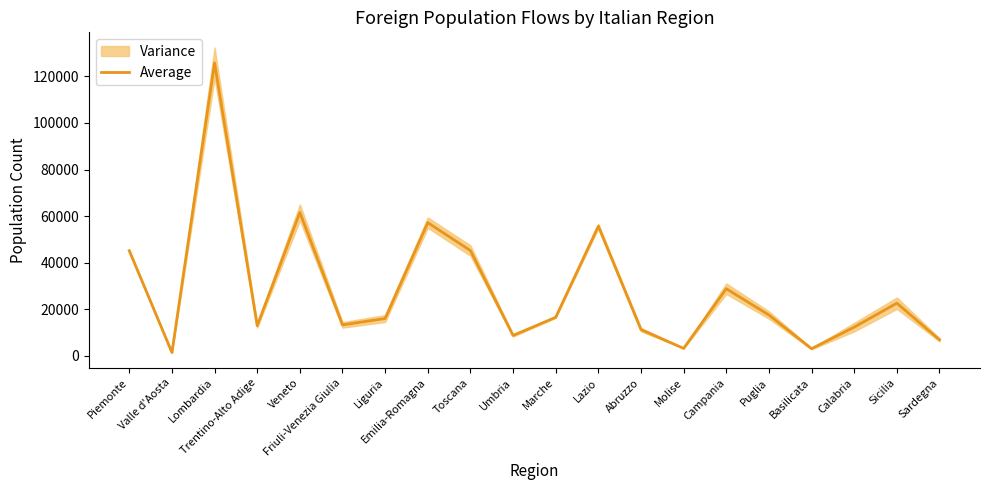

Is it true that the value at Marche is 16563.0?

True